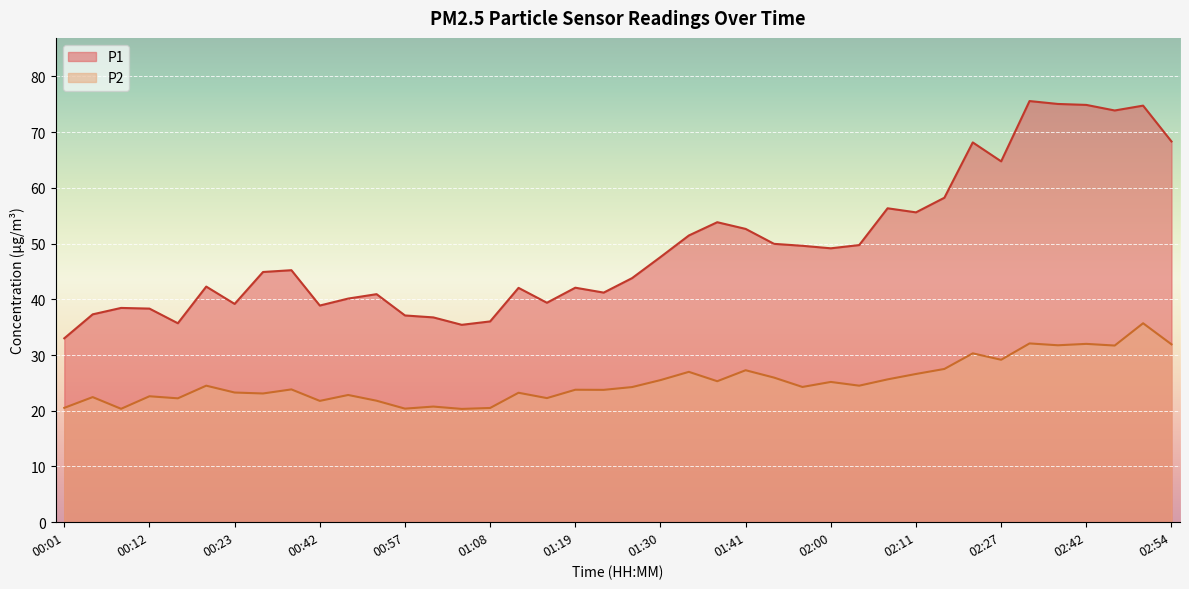

What is the label of the 4th point from the left?

00:12